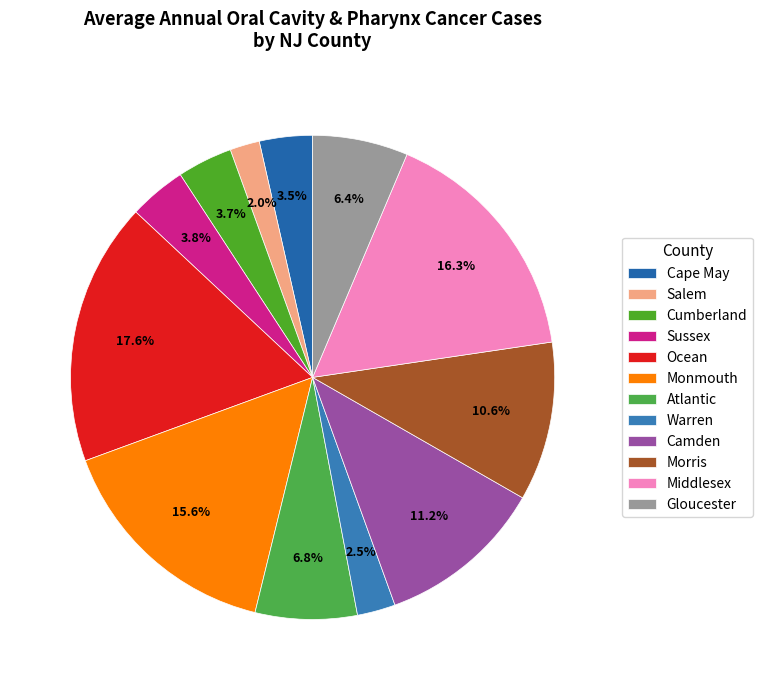

Between Morris and Ocean, which is larger?

Ocean